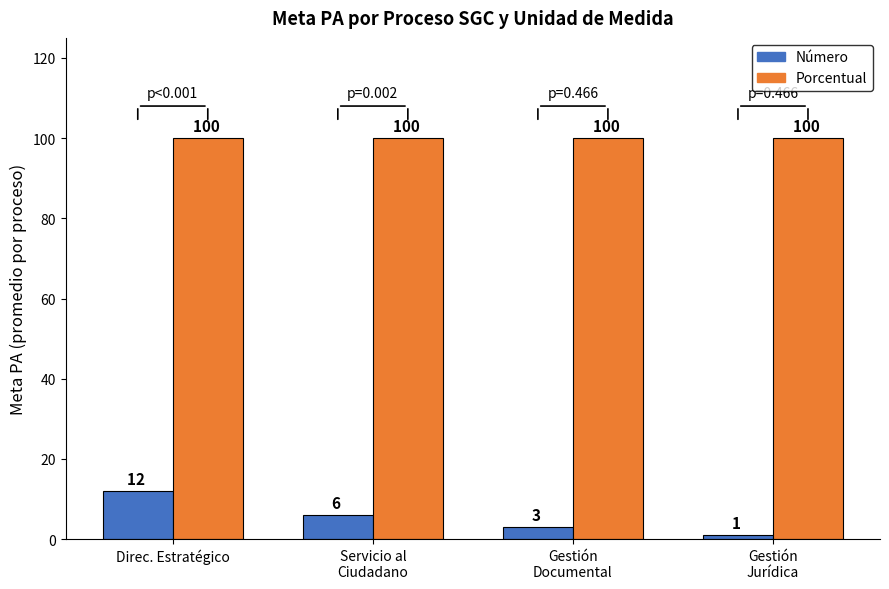

How many series are shown in this chart?

2